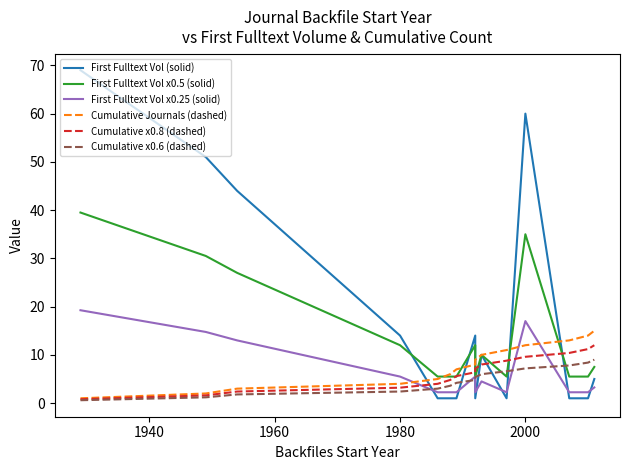

Which series has the largest range (max minus min)?

First Fulltext Vol (solid)